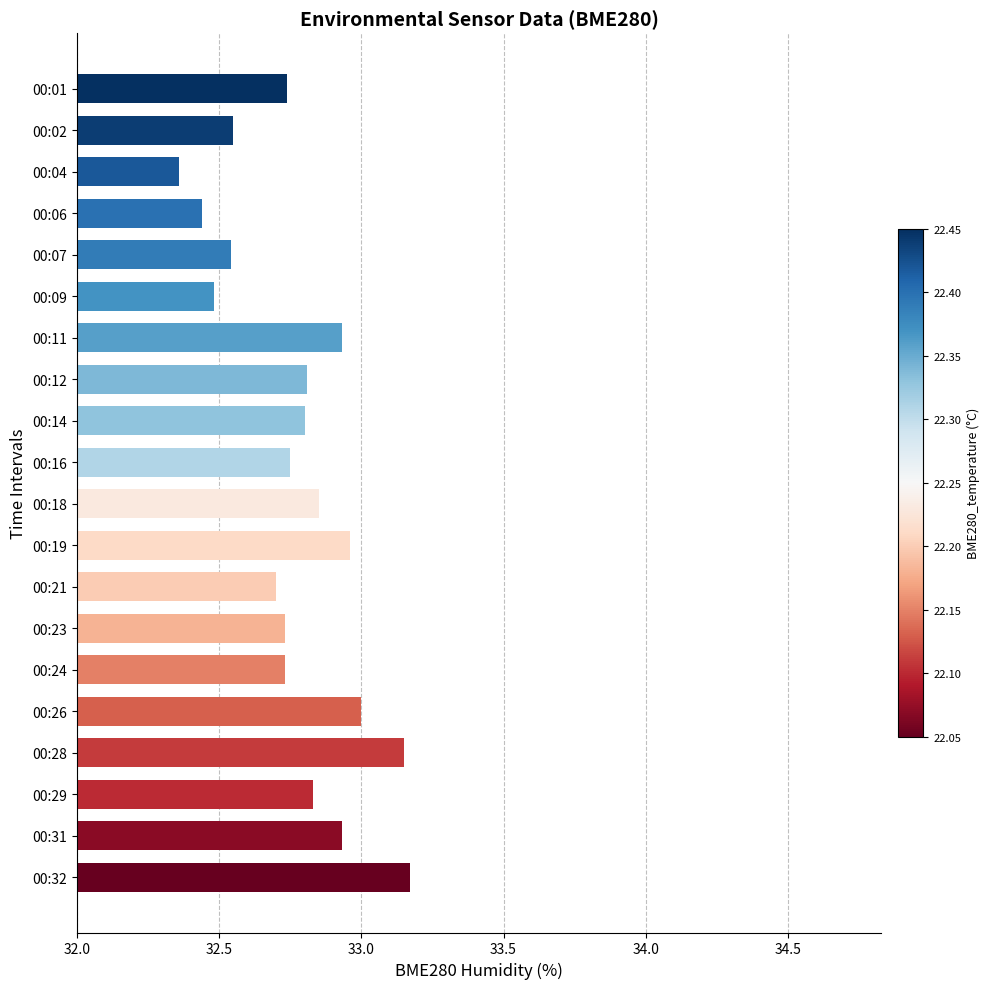

What is the difference between the second highest and minimum values?

0.8